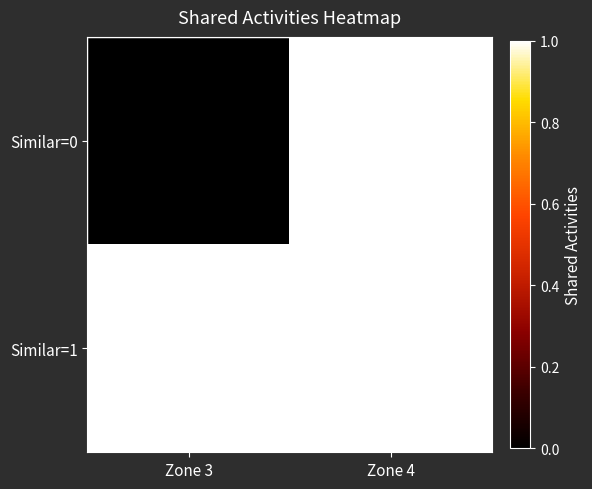

At which category does the chart reach its peak across all series?

Zone 4